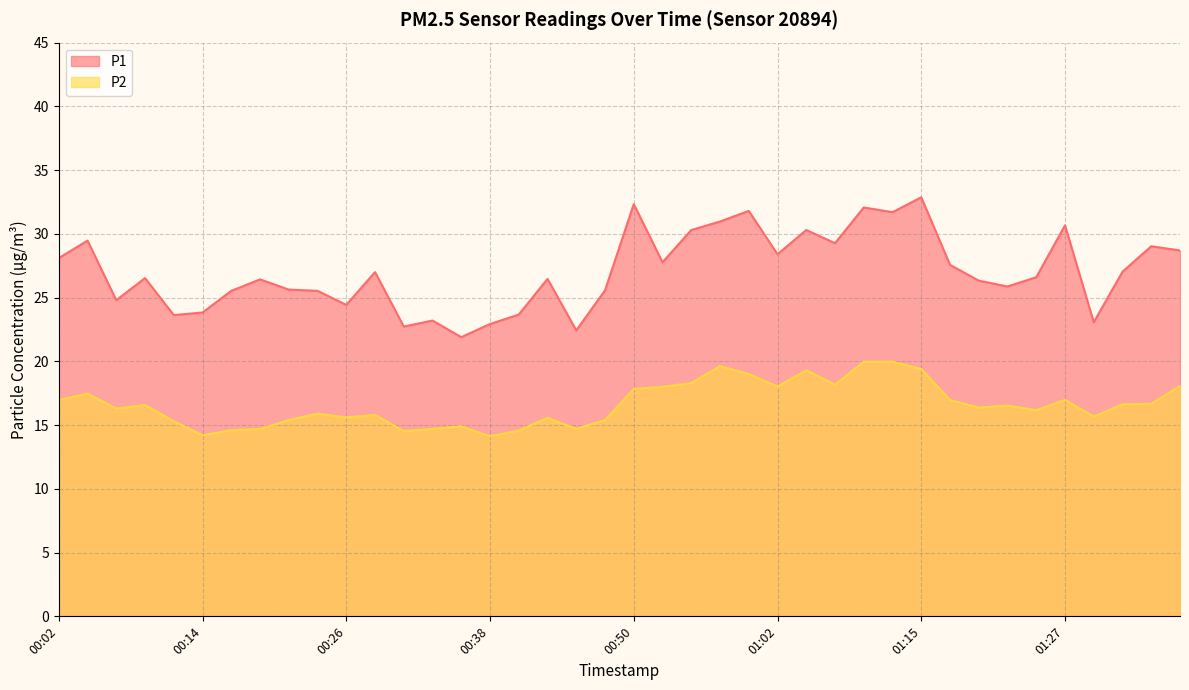

What is the sum of the P2 values at 01:15 and 01:07?

37.6